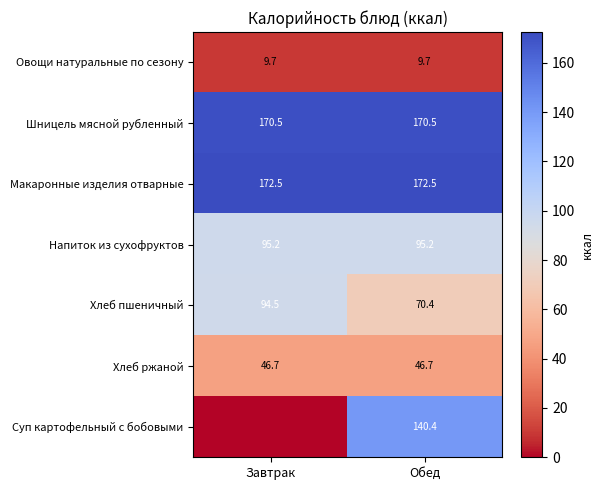

True or false: Шницель мясной рубленный has a value of 170.5 at Обед.

True